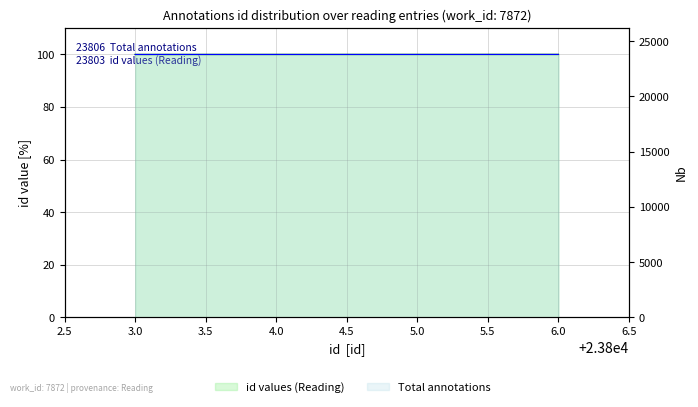

How many values are between 99 and 100?

4